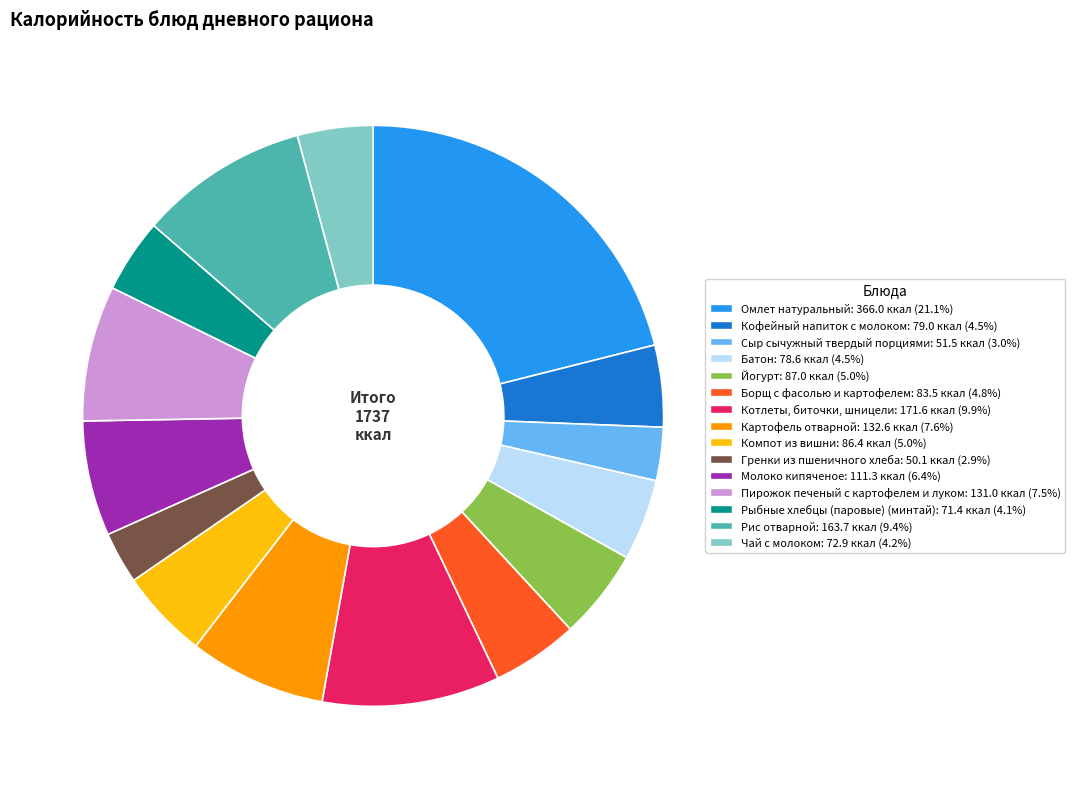

Approximately how many times larger is the value at Рыбные хлебцы (паровые) (минтай) compared to Батон?

0.9